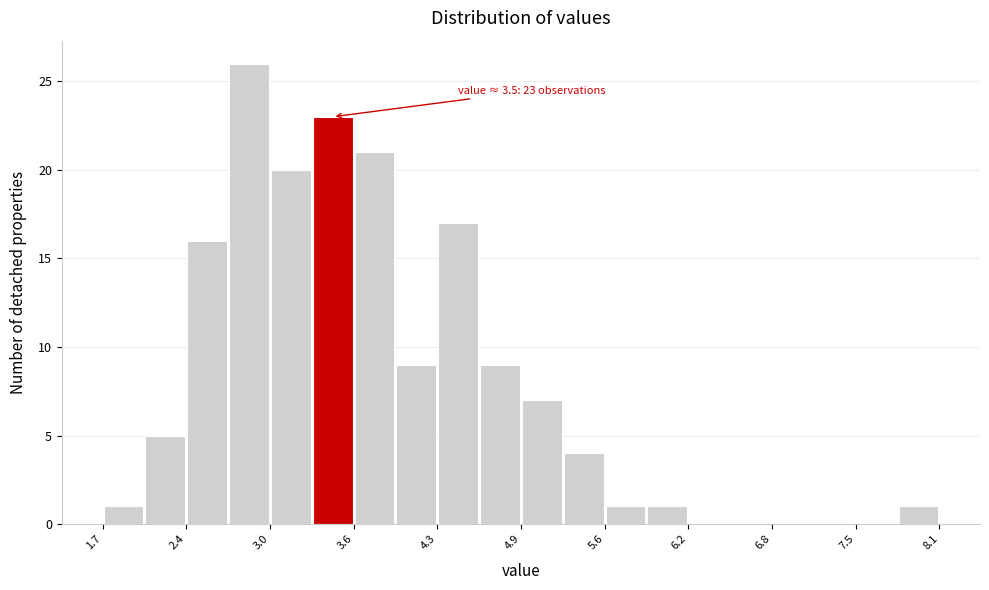

Read against the x-axis, roughly where is the centre of the tallest bar?

2.9